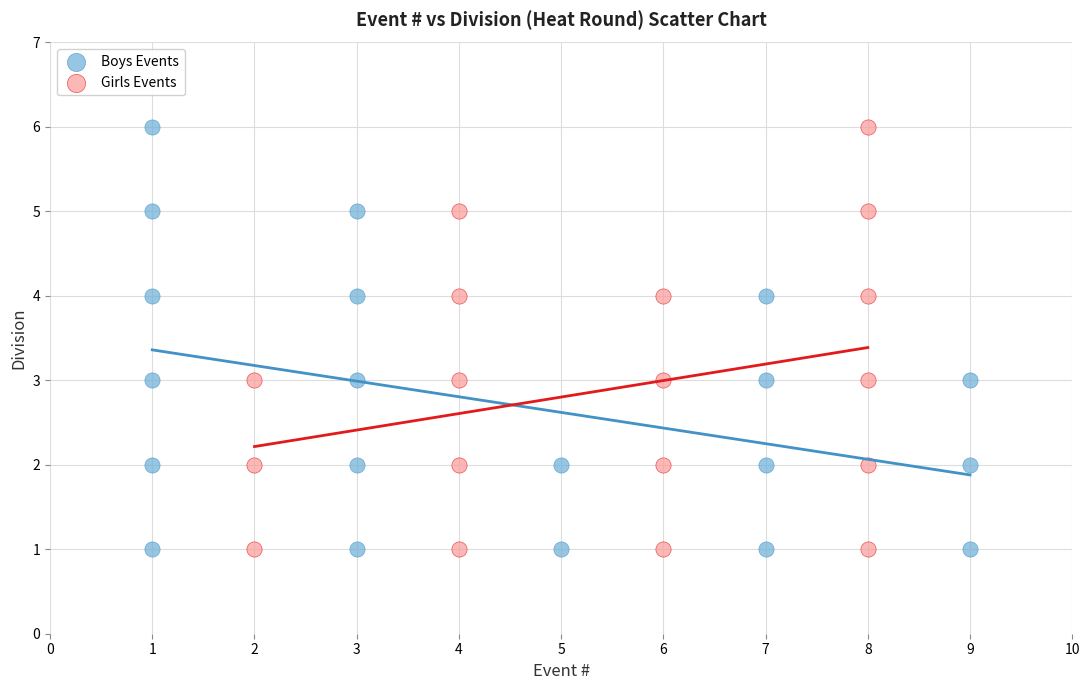

What are all the series names shown in the legend?

Boys Events, Girls Events